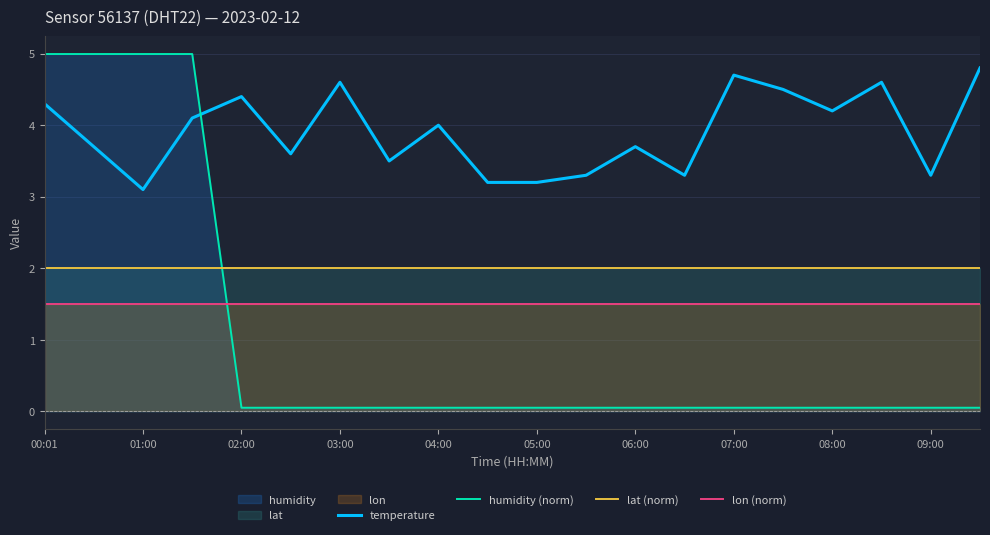

Is it true that lat (norm) equals 0.9 at 00:01?

False